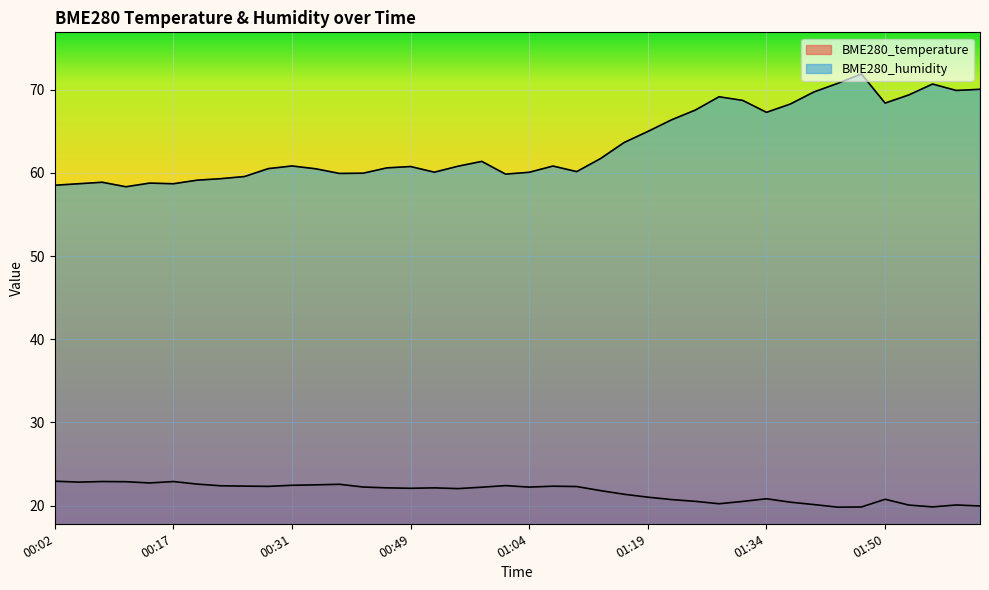

List the series in order of their overall mean, highest first.

BME280_humidity, BME280_temperature